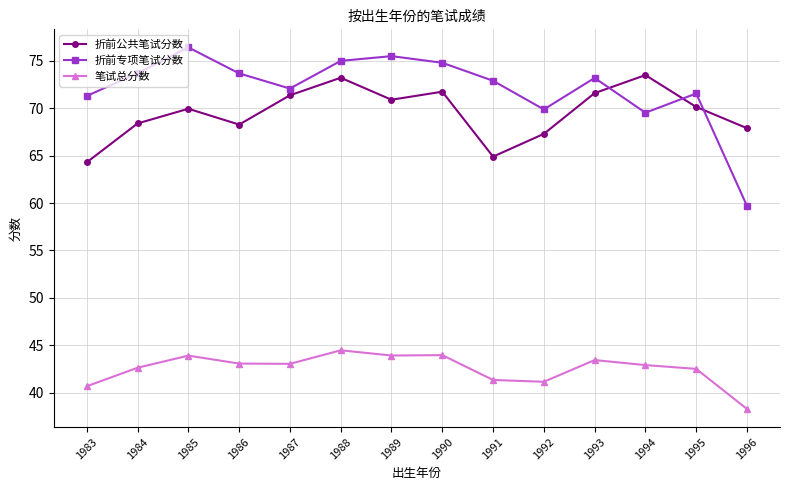

What is the smallest value displayed?

38.3